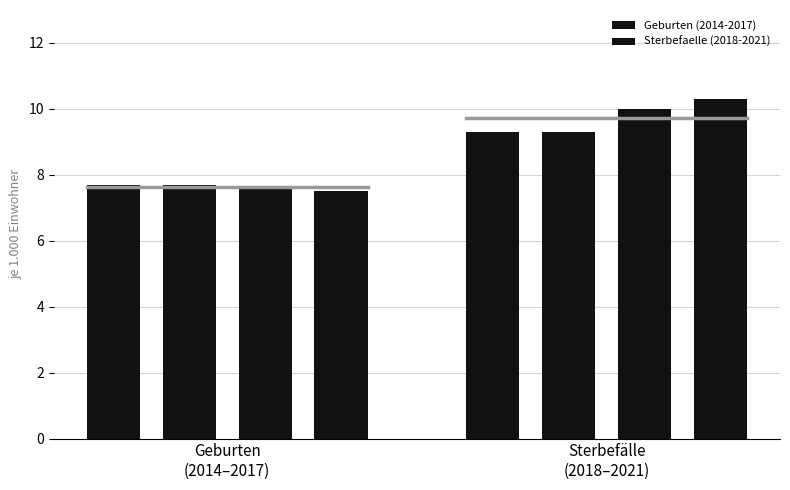

The Geburten (2014-2017) series shows 1.6 at 3. True or false?

False